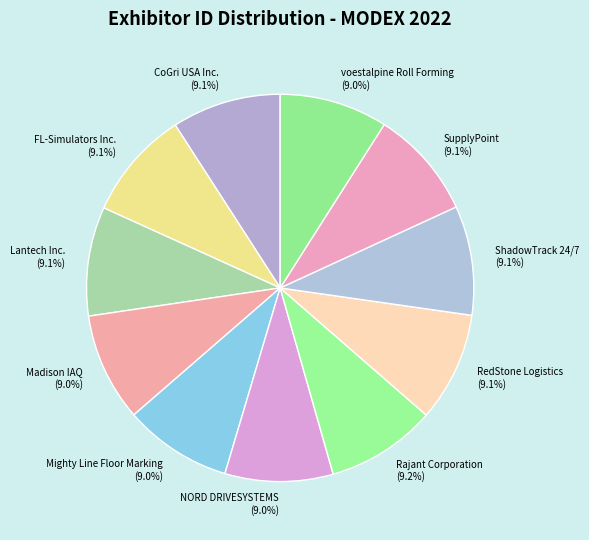

To the nearest percent, what is the average slice percentage?

9%